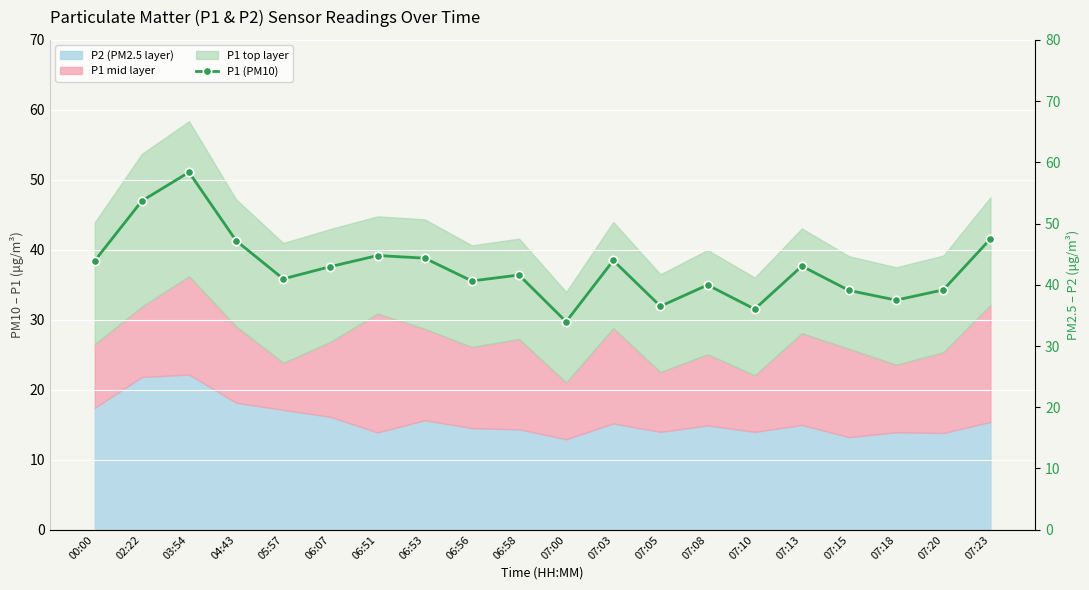

What is the change in value from 00:00 to 06:51?

+0.9